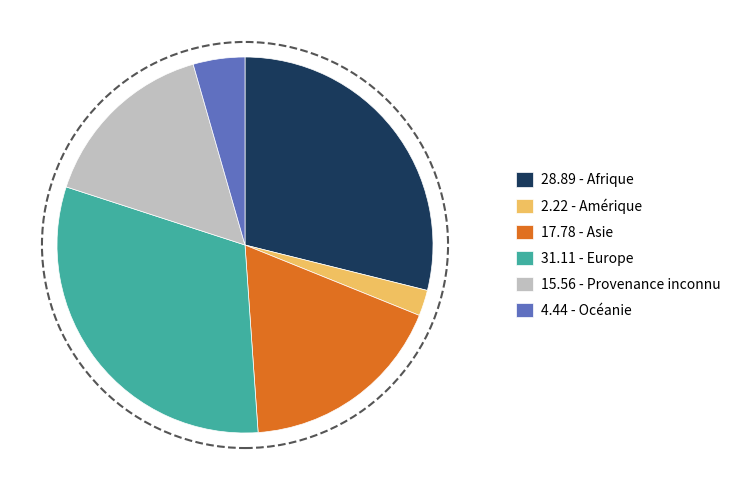

Which slice is the largest?

31.11 - Europe